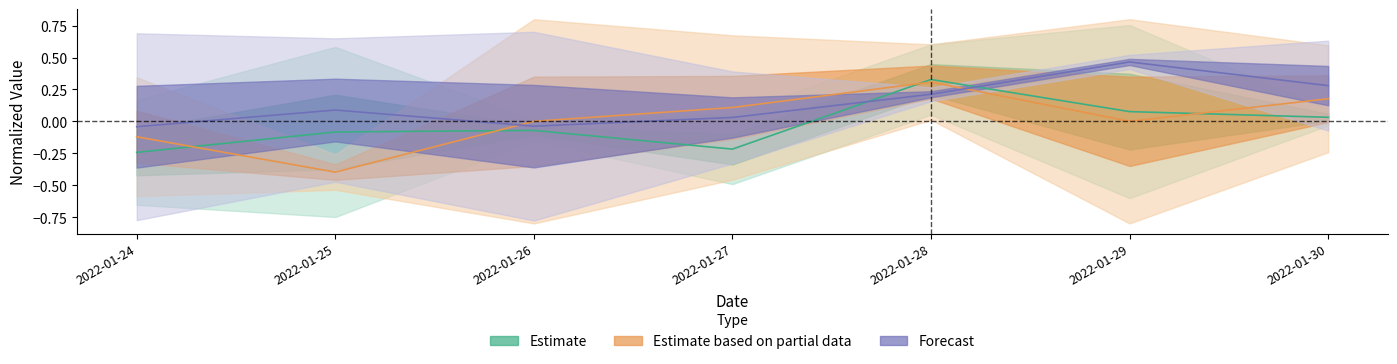

What is the difference between the highest and lowest values at 2022-01-25?

0.5